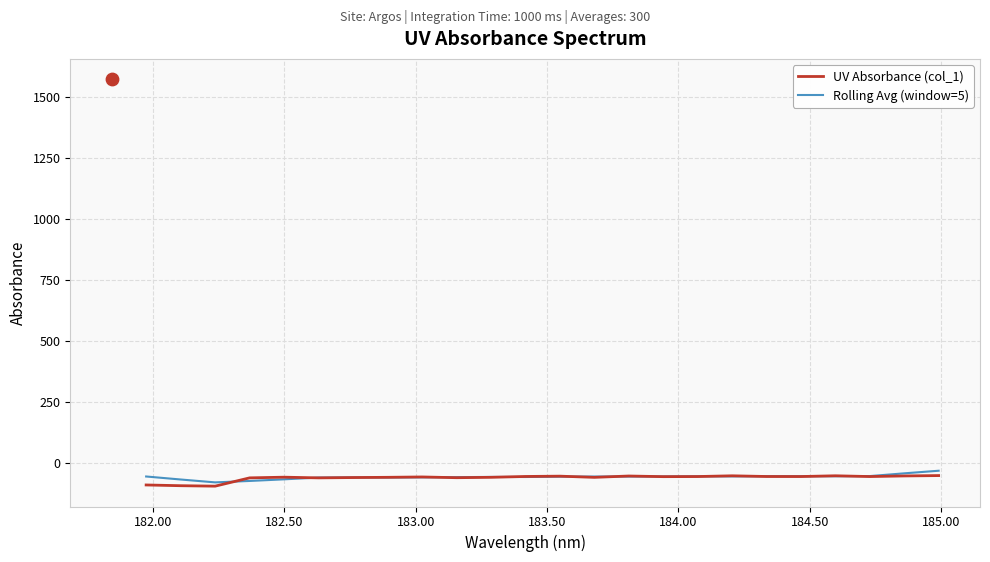

What are all the series names shown in the legend?

UV Absorbance (col_1), Rolling Avg (window=5)